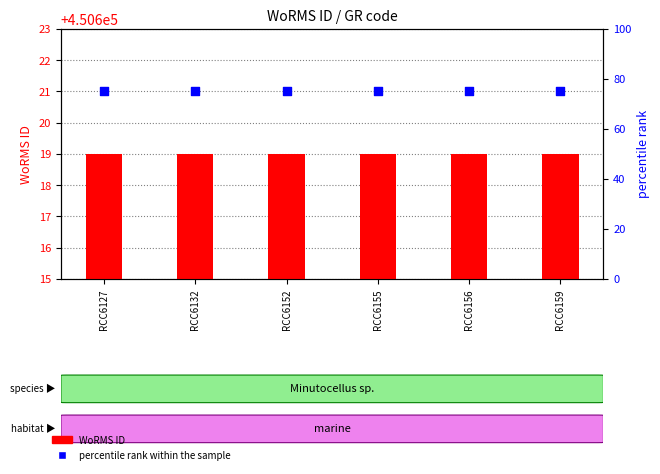

Which series reaches the maximum Y coordinate?

WoRMS ID